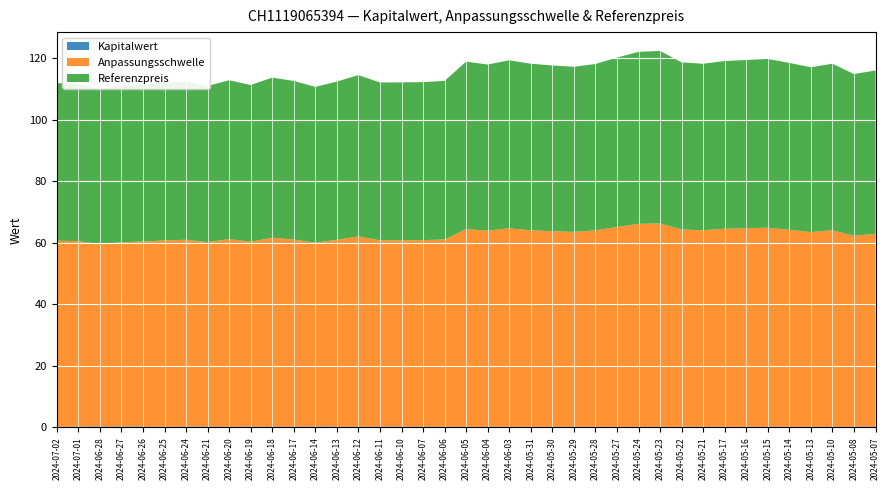

Reading left to right, extract all data points from this chart.

Kapitalwert: 0.3	0.3	0.3	0.3	0.3	0.3	0.3	0.3	0.3	0.3	0.2	0.3	0.3	0.3	0.2	0.3	0.3	0.3	0.3	0.2	0.2	0.2	0.2	0.2	0.2	0.2	0.2	0.2	0.2	0.2	0.2	0.2	0.2	0.2	0.2	0.2	0.2	0.3	0.2
Anpassungsschwelle: 60.4	60.2	59.2	59.9	60.1	60.5	60.7	59.9	60.9	60.0	61.4	60.8	59.7	60.7	61.8	60.5	60.5	60.6	60.8	64.2	63.7	64.4	63.8	63.5	63.3	63.8	64.9	65.9	66.1	64.0	63.8	64.3	64.5	64.7	64.0	63.2	63.8	62.0	62.6
Referenzpreis: 51.2	51.0	50.2	50.7	50.9	51.3	51.4	50.7	51.6	50.9	52.0	51.5	50.6	51.4	52.4	51.3	51.3	51.3	51.5	54.4	54.0	54.6	54.1	53.8	53.6	54.0	55.0	55.9	56.0	54.3	54.1	54.5	54.6	54.8	54.2	53.5	54.1	52.5	53.1